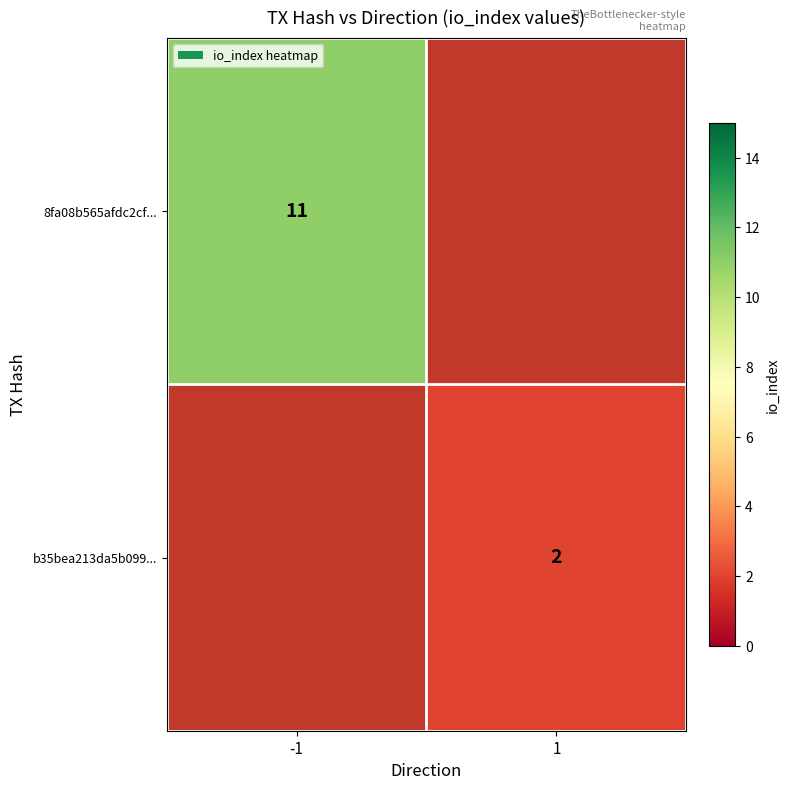

The b35bea213da5b099... series shows 2 at 1. True or false?

True